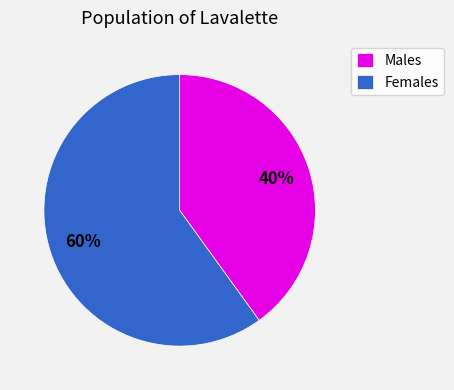

To the nearest percent, what is the difference between the Females and Males slice percentages?

20%